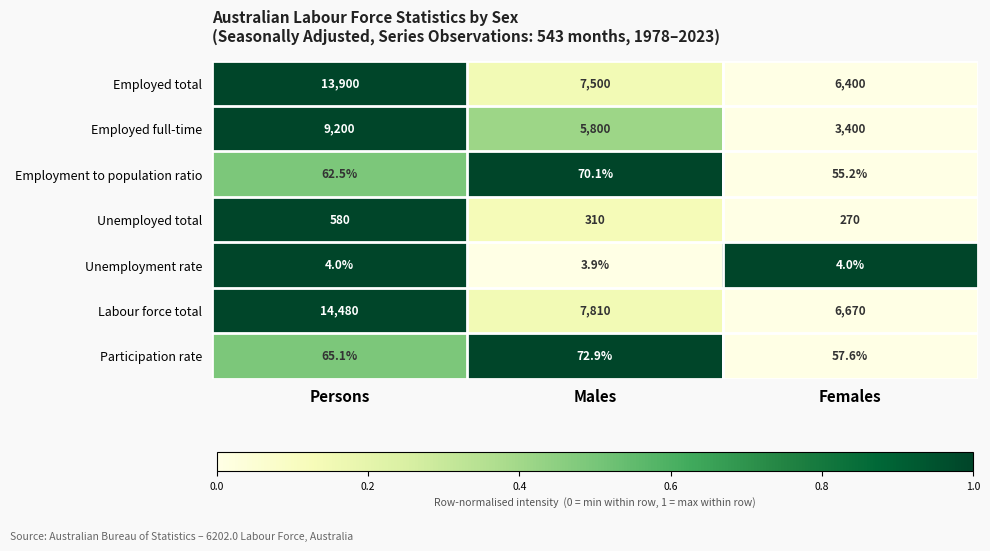

What is the maximum value shown in the chart?

14480.0